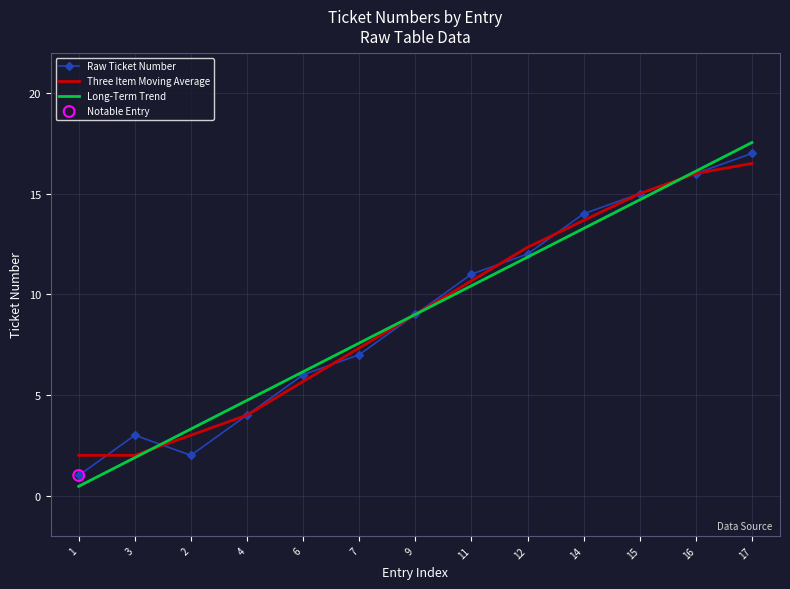

At how many categories does at least one series exceed 13?

4